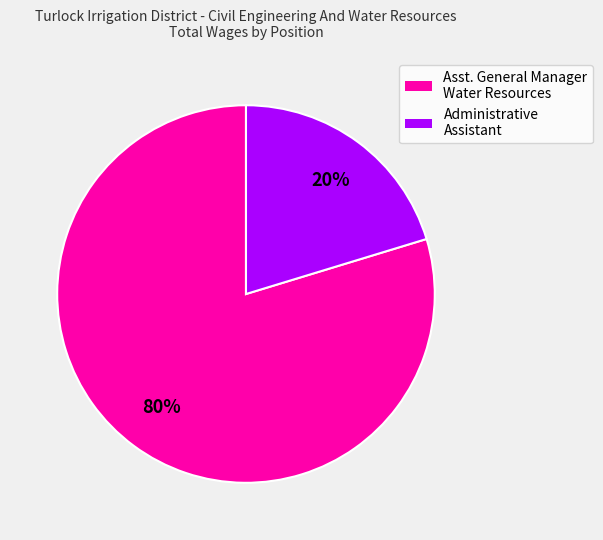

How many slices are in this pie chart?

2